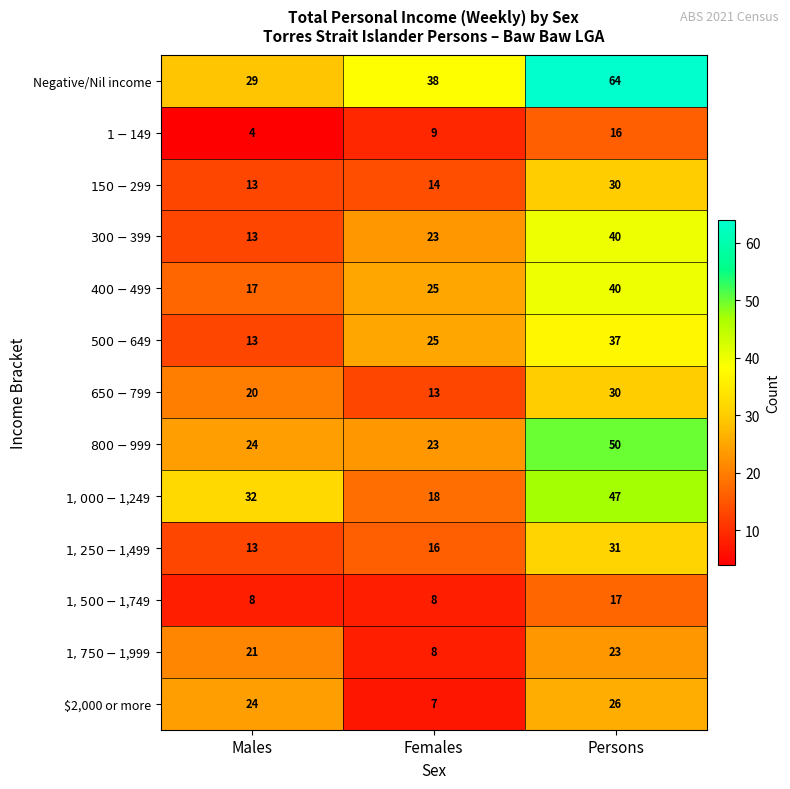

What is the average value of the $2,000 or more series?

19